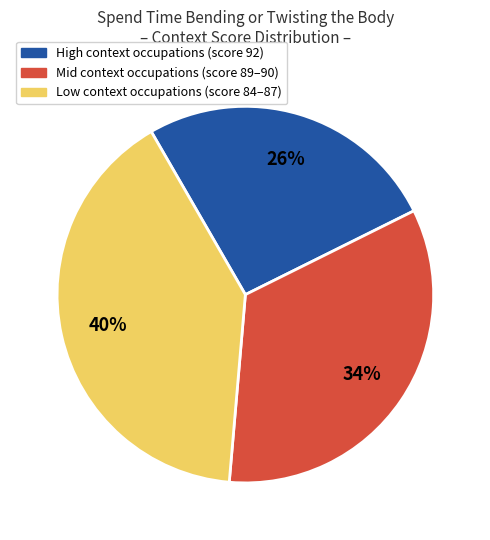

Is there any slice that represents more than half of the pie?

No